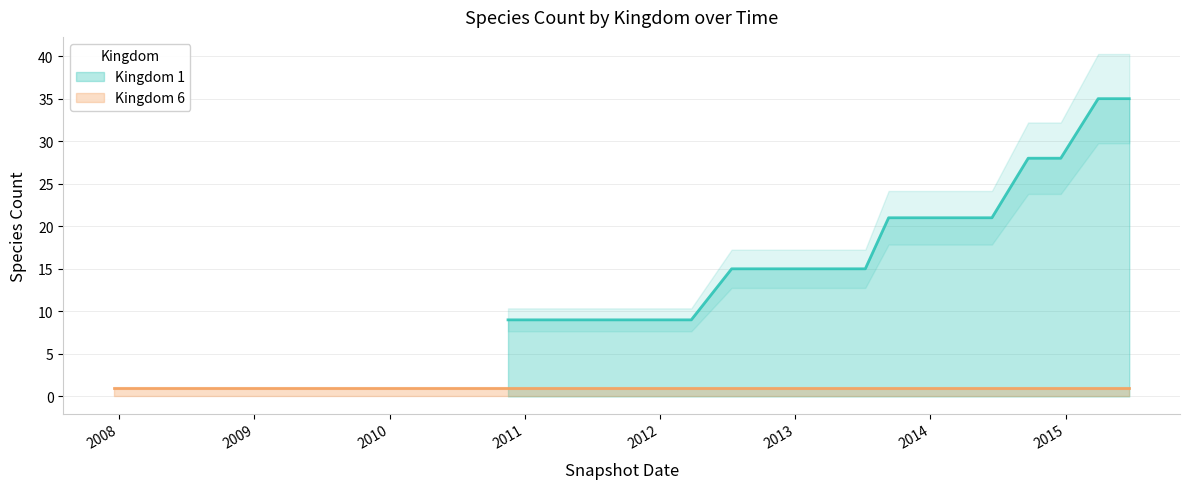

What is the minimum value shown in the chart?

9